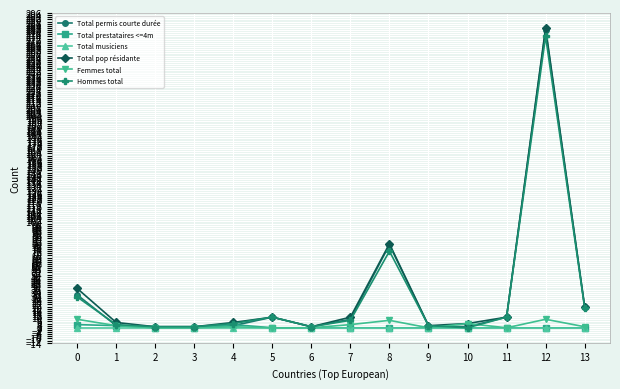

Which series has the largest range (max minus min)?

Total pop résidante